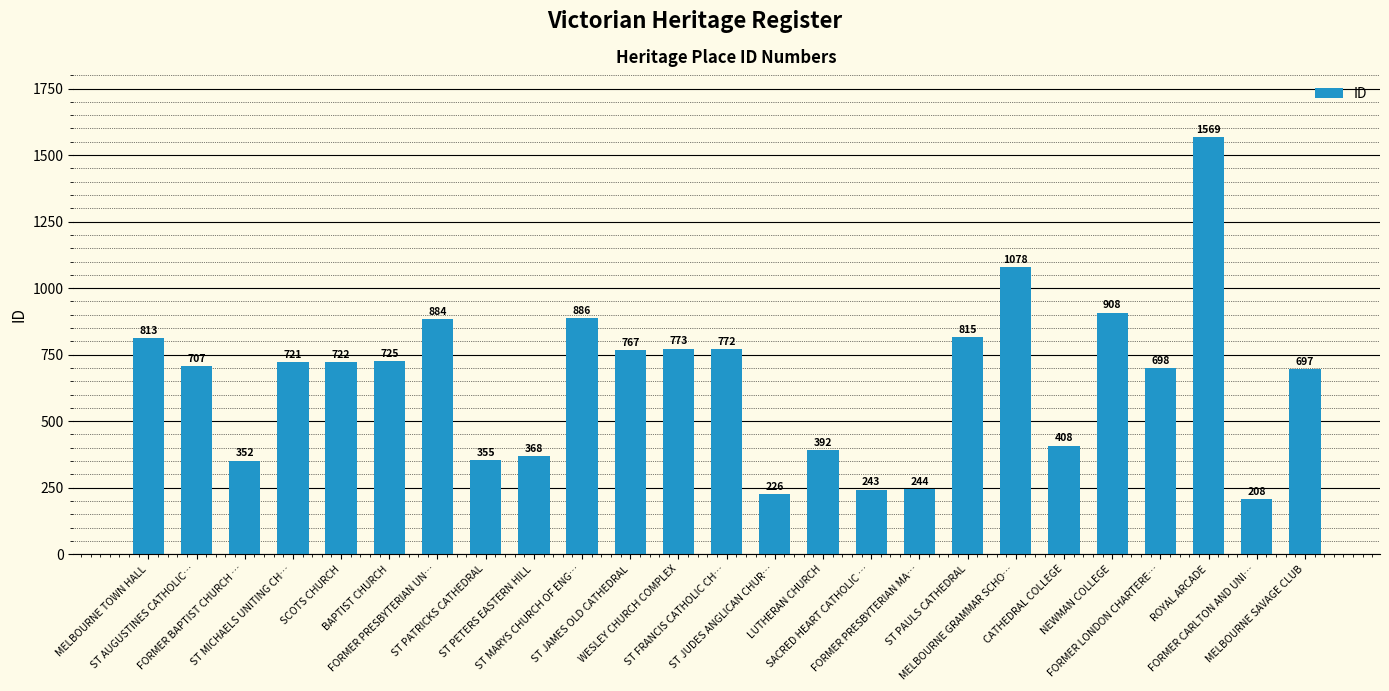

What is the smallest value displayed?

208